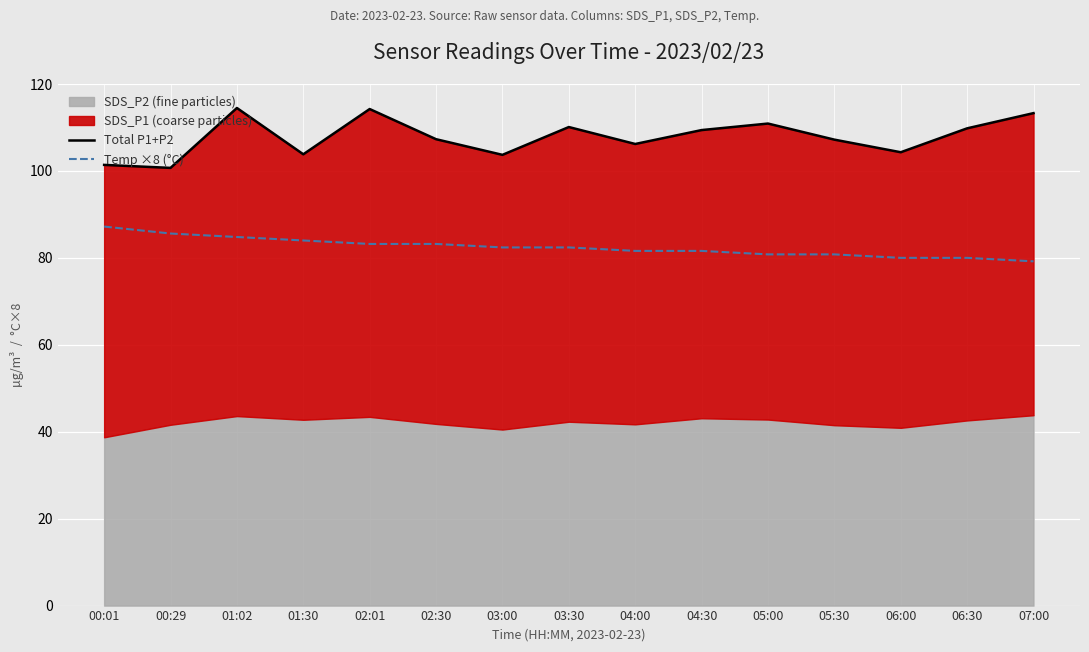

What position from the right is 05:30?

4